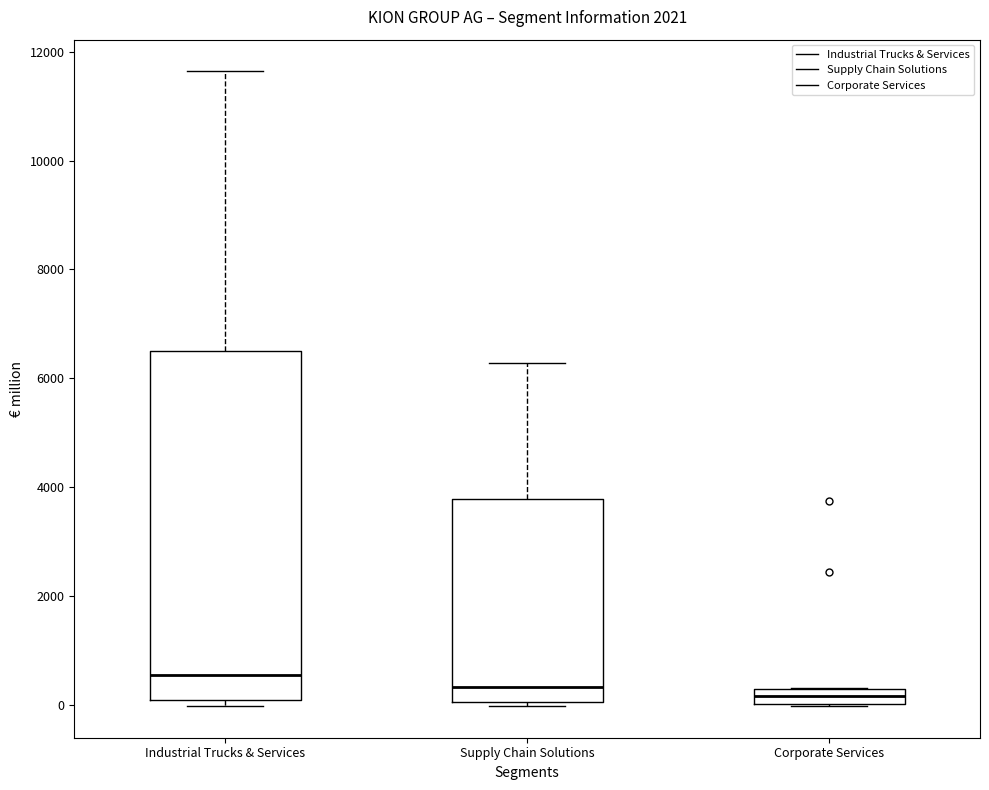

Which box is the tallest, from its lower edge to its upper edge?

Industrial Trucks & Services